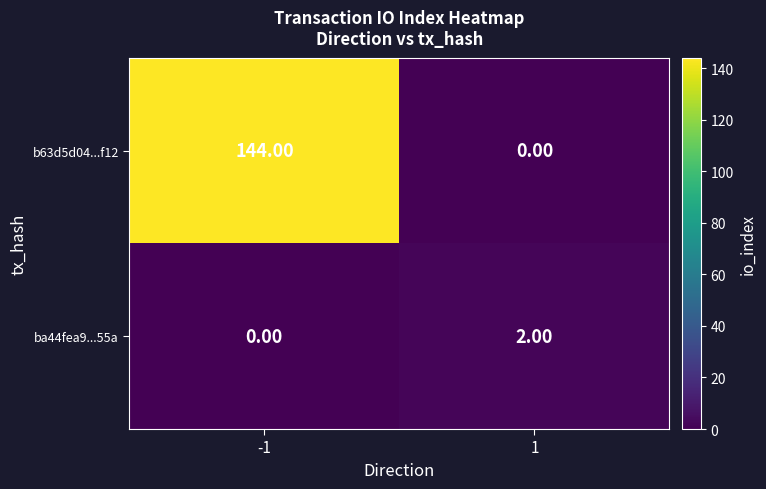

What is the difference between the maximum and minimum values in the b63d5d04...f12 series?

144